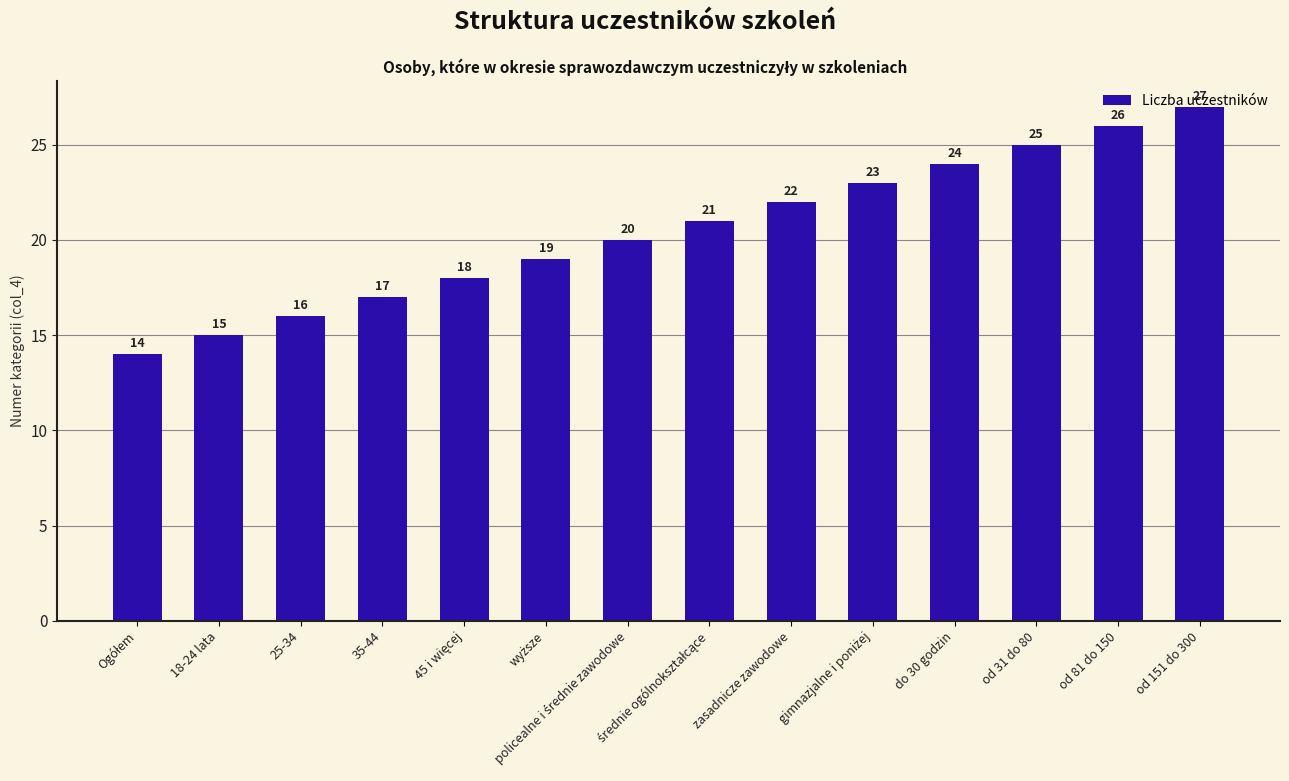

True or false: the data shows 24 at do 30 godzin.

True